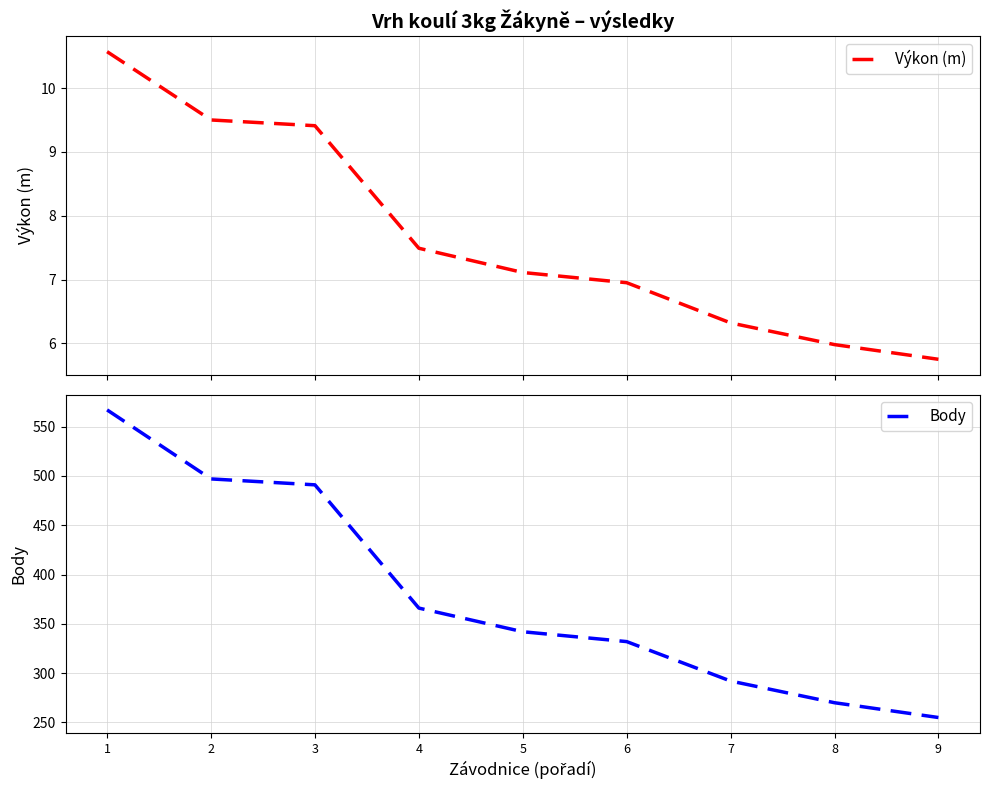

How many values in the Body series are below 342?

4